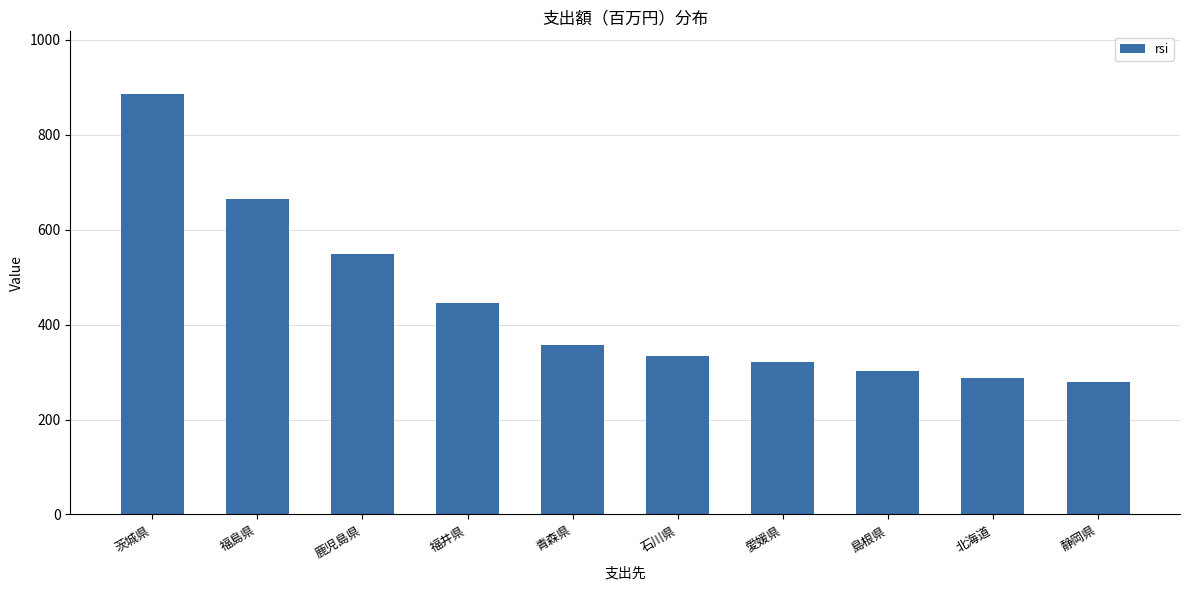

Reading right to left, extract all data points from this chart.

静岡県=278	北海道=287	島根県=303	愛媛県=322	石川県=333	青森県=358	福井県=446	鹿児島県=549	福島県=664	茨城県=885